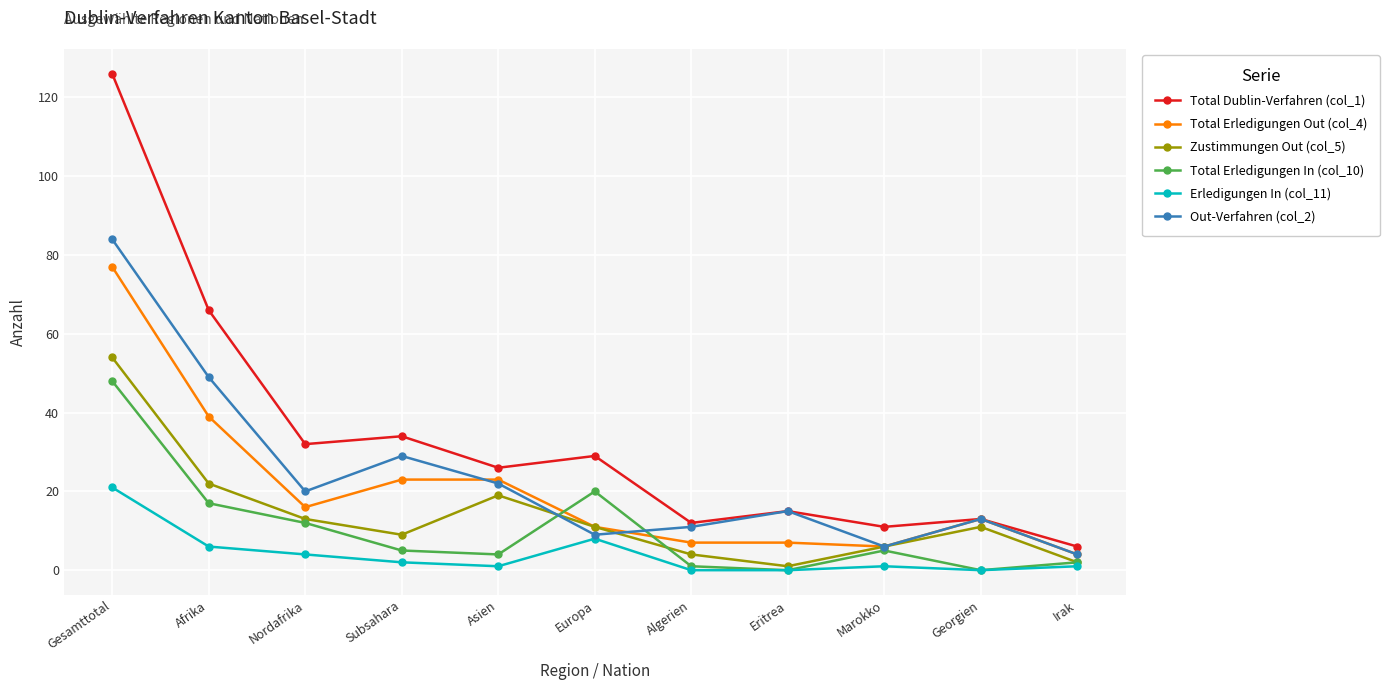

True or false: Total Erledigungen Out (col_4) and Erledigungen In (col_11) cross at least once.

False